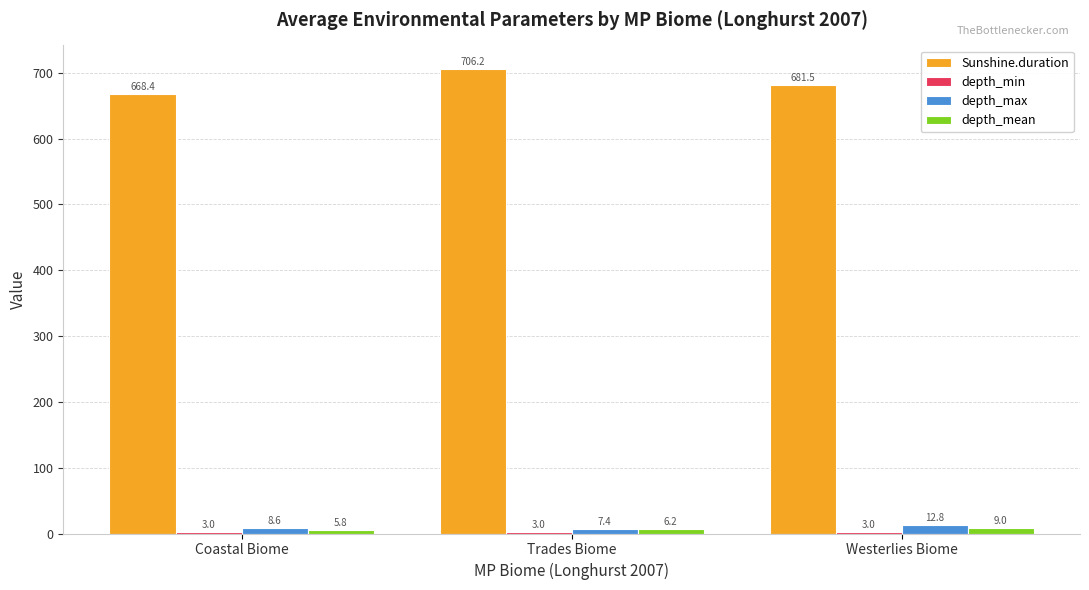

How many bars are there in total?

12